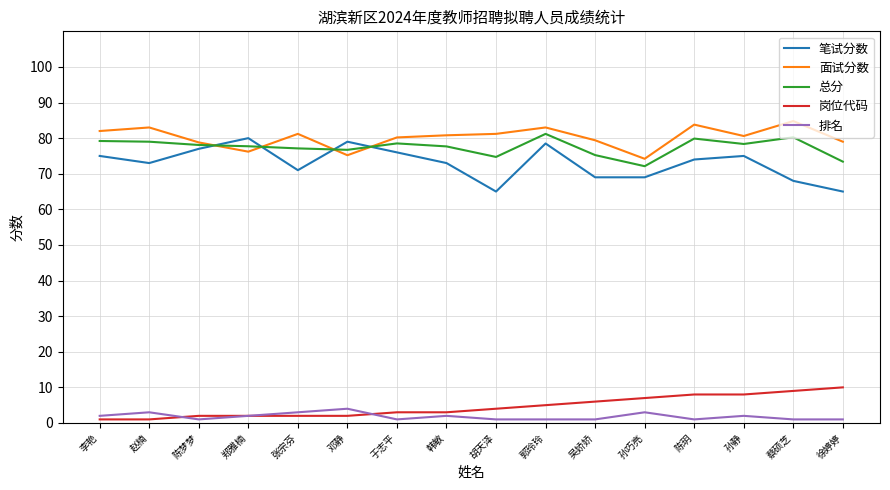

Is the value of 面试分数 at 韩敏 greater than the value of 笔试分数 at 徐婷婷?

Yes